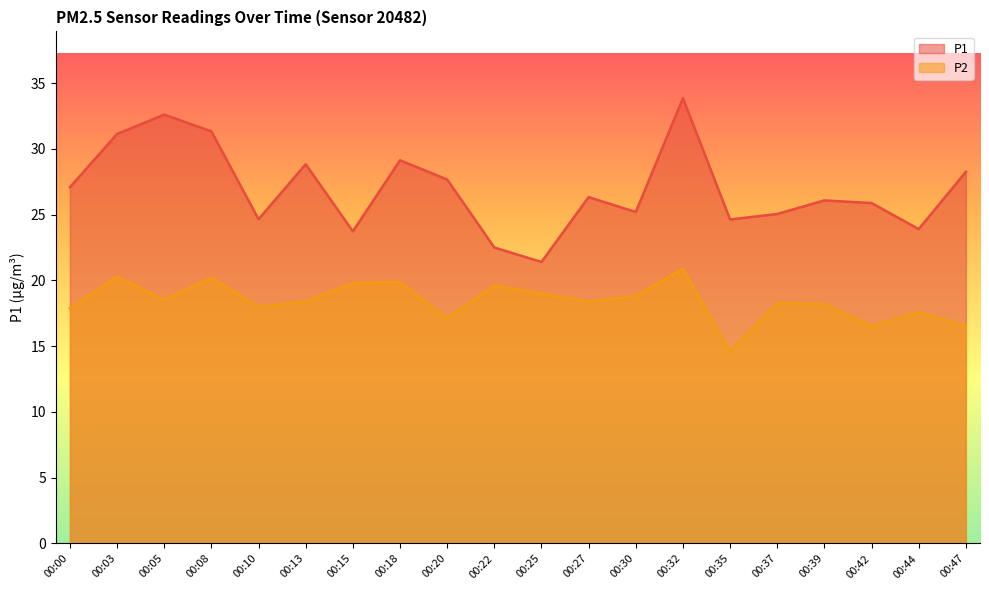

Where is the first local maximum for P2?

00:03